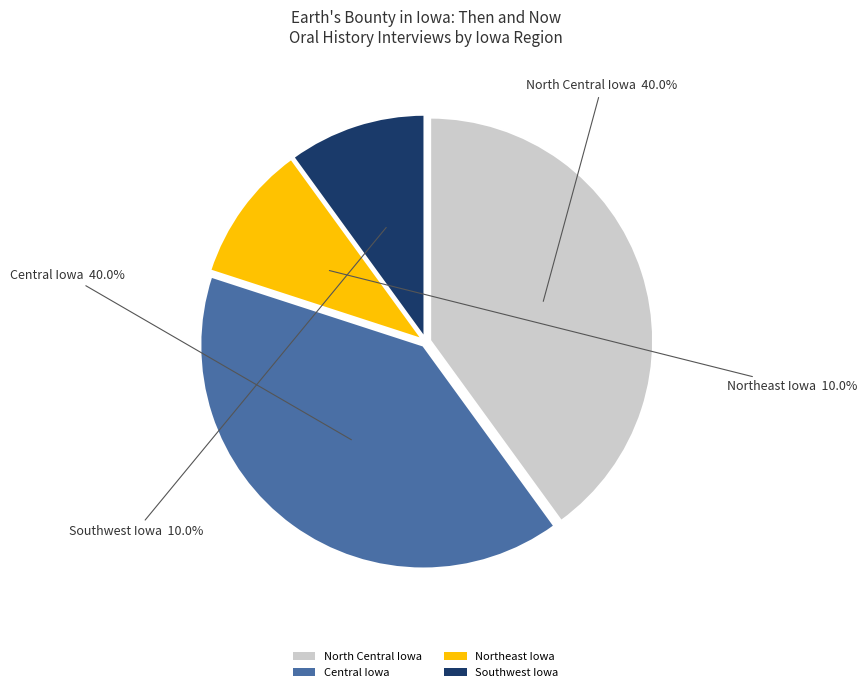

What is the total percentage of Central Iowa and Northeast Iowa?

50.0%